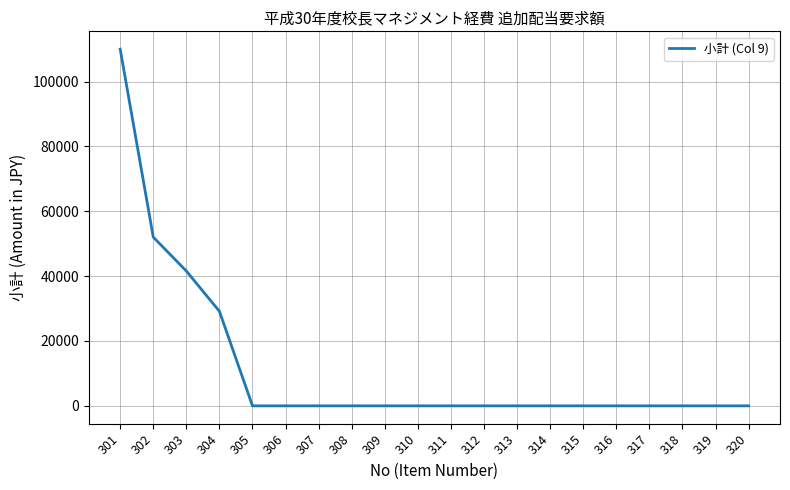

The value at 306 is 45154. True or false?

False